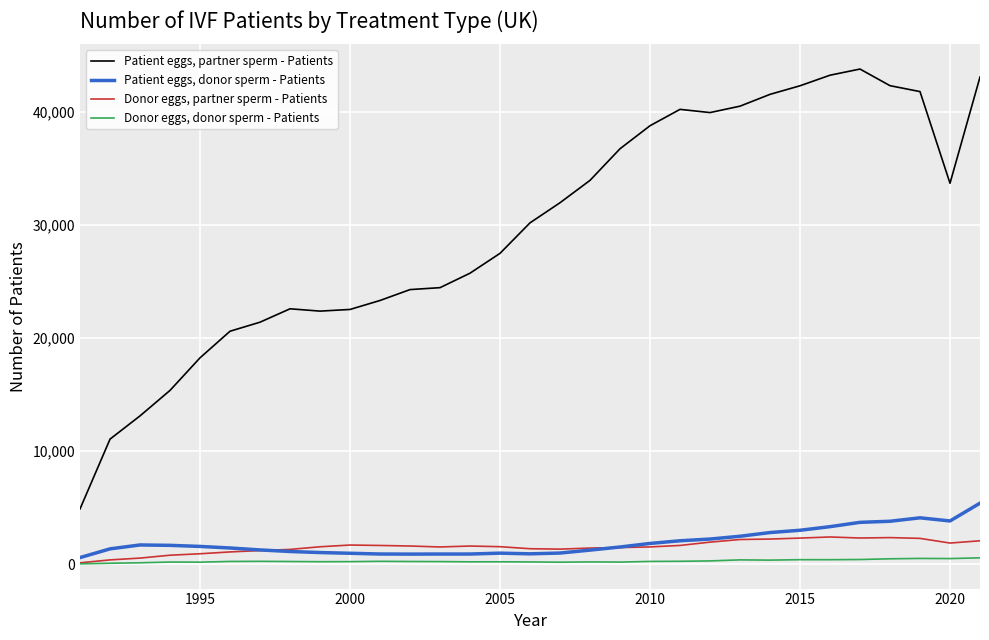

How many categories are shown in the chart?

31